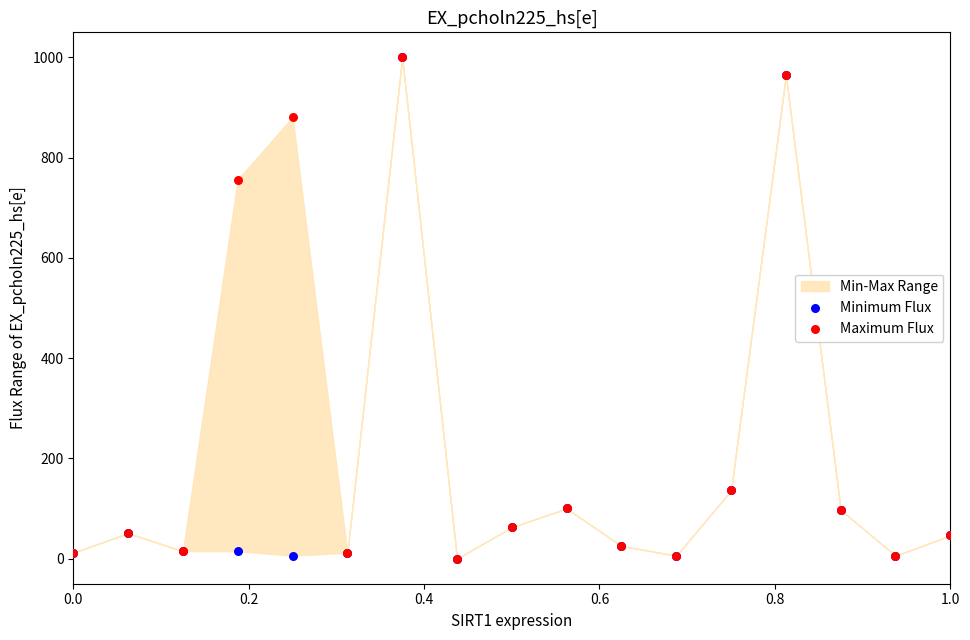

Across all series, what Y value is closest to 500?

756.4